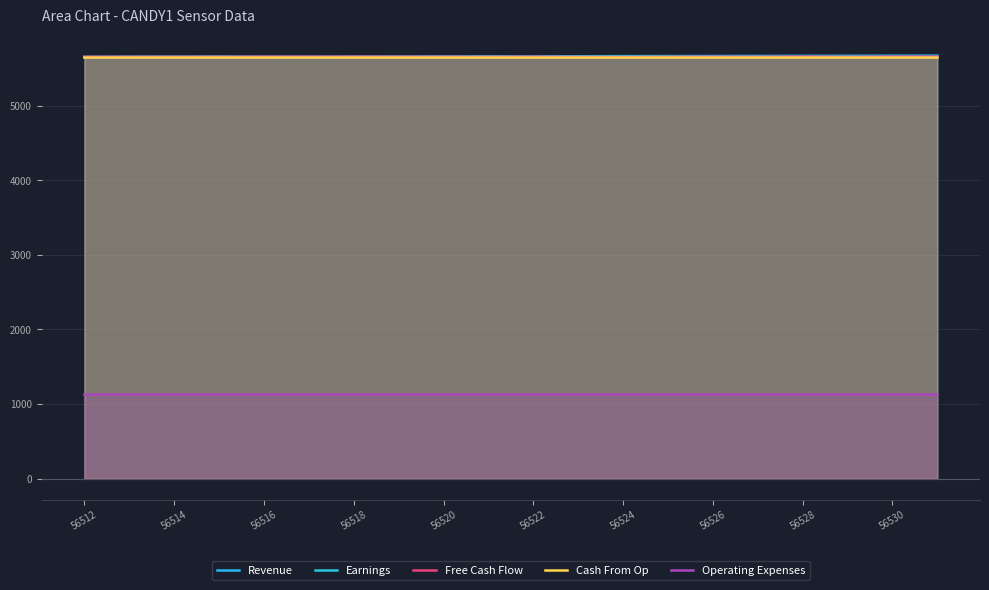

True or false: Revenue and Operating Expenses intersect in this chart.

False